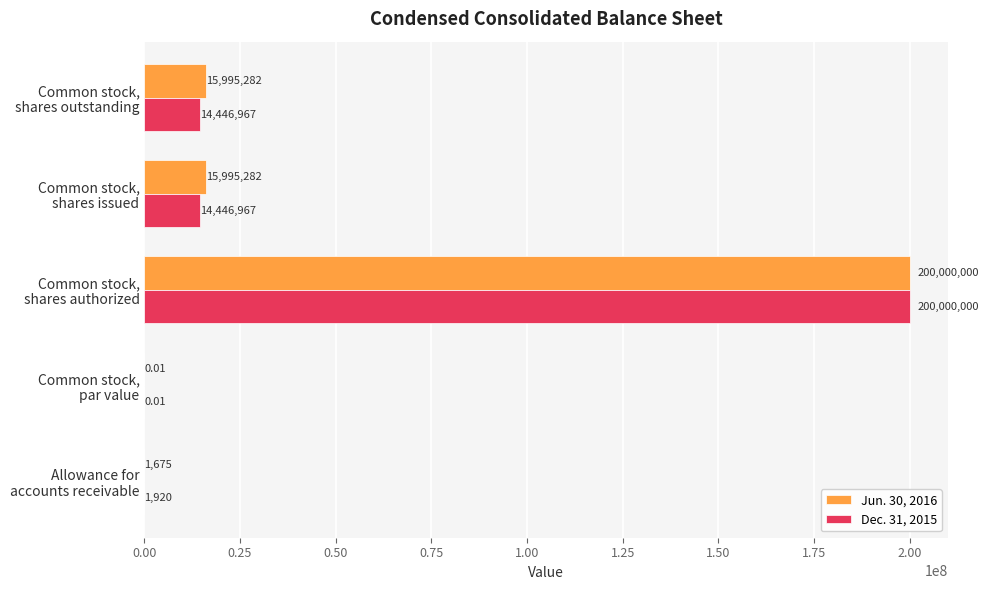

Which series has the largest total across all categories?

Jun. 30, 2016